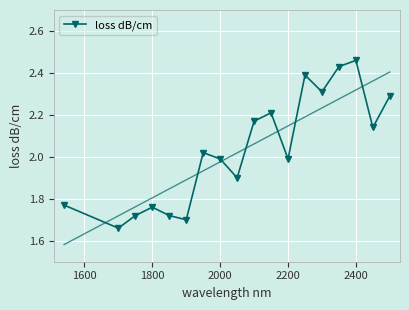

The loss dB/cm series shows 2.0 at 2000. True or false?

True